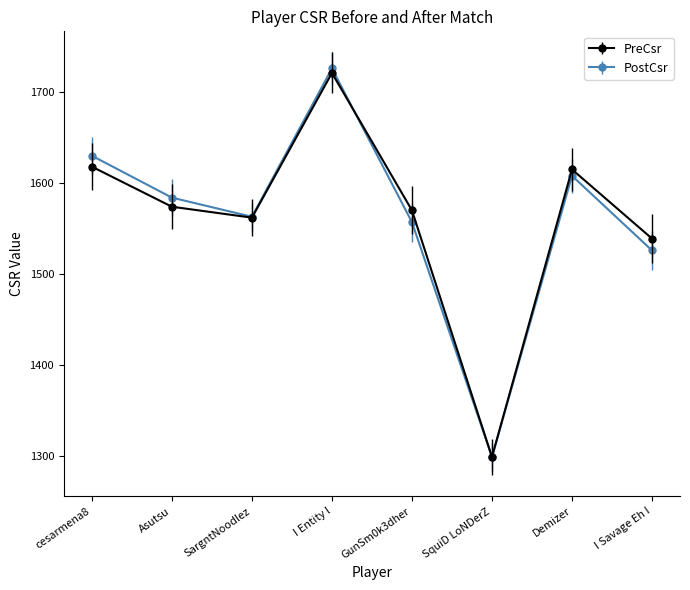

Rank the series by their maximum value, from highest to lowest.

PostCsr, PreCsr